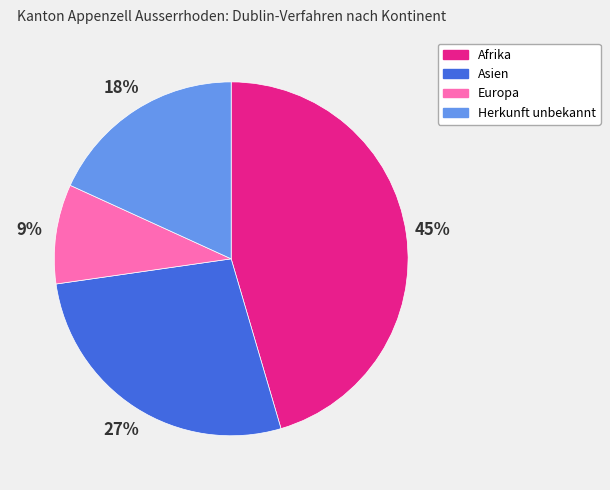

What is the largest slice in the pie chart?

Afrika